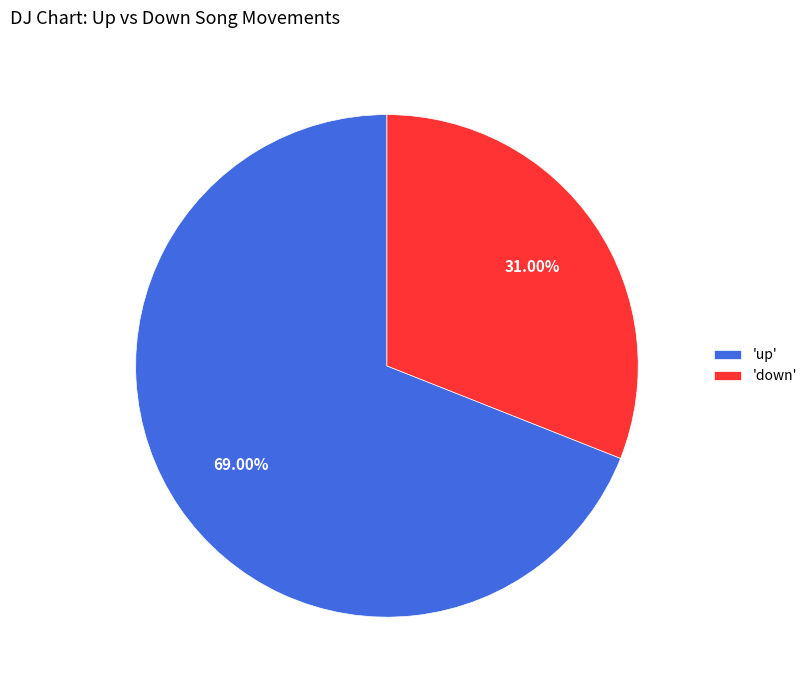

Which has a higher value, 'up' or 'down'?

'up'